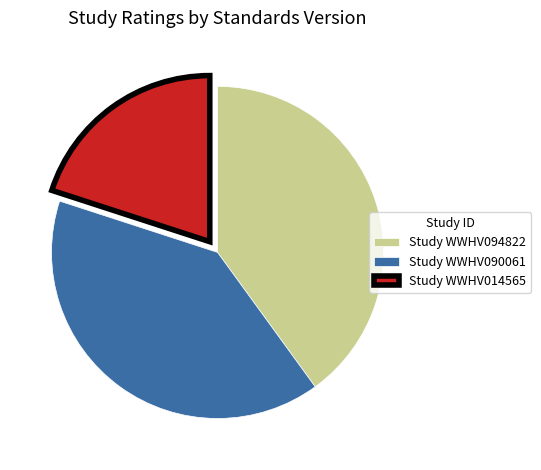

Is there any slice that represents more than half of the pie?

No